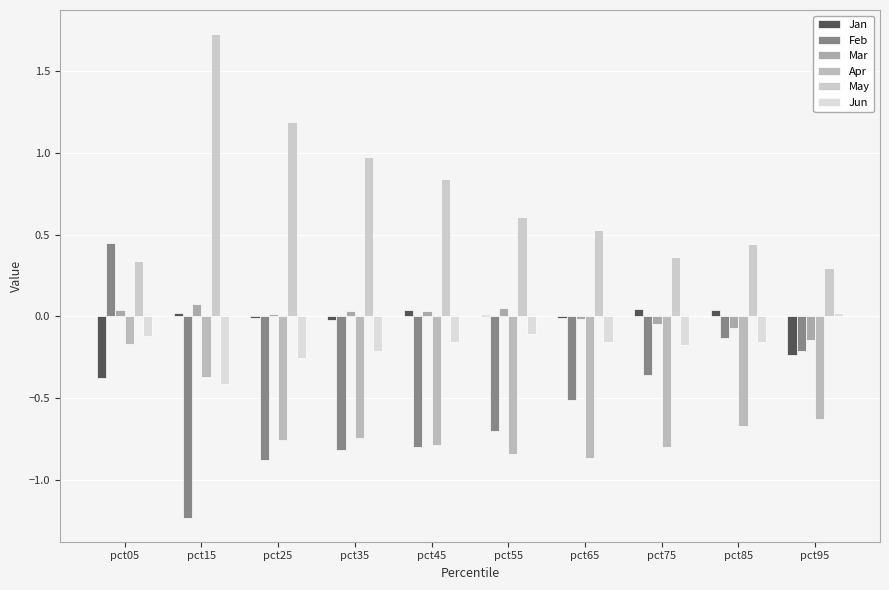

List the series in order of their peak value, highest first.

May, Feb, Mar, Jan, Jun, Apr